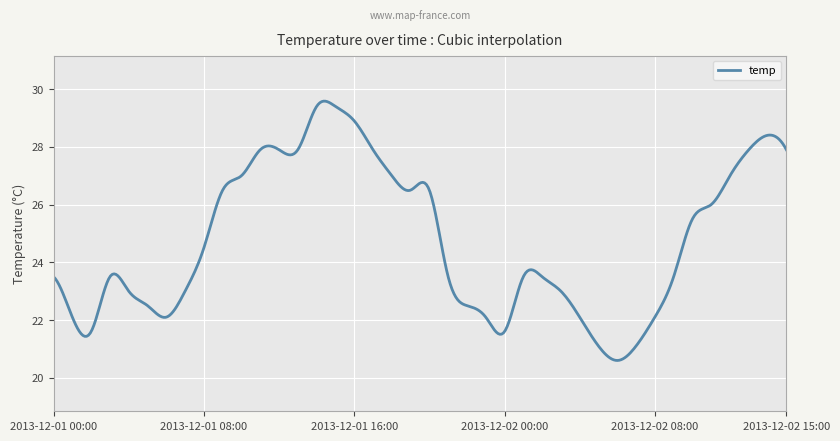

What is the greatest value displayed?

29.6